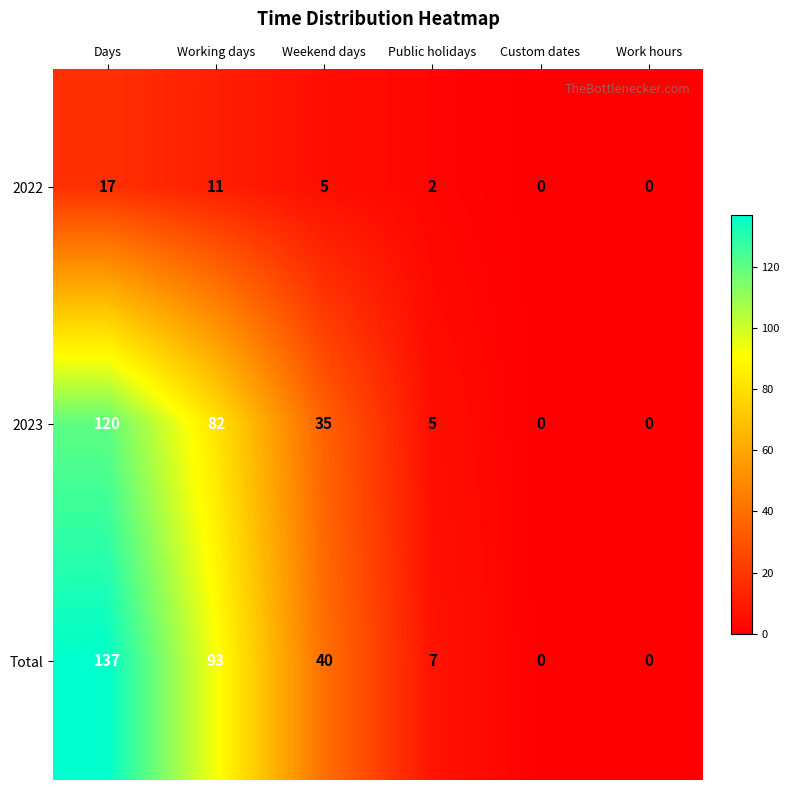

How many values in 2023 are above zero?

4